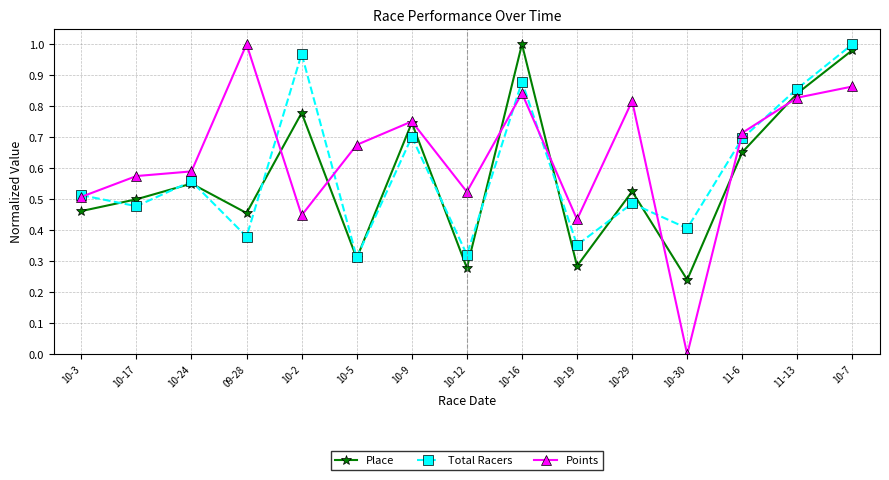

What is the label of the 8th point from the right?

10-12